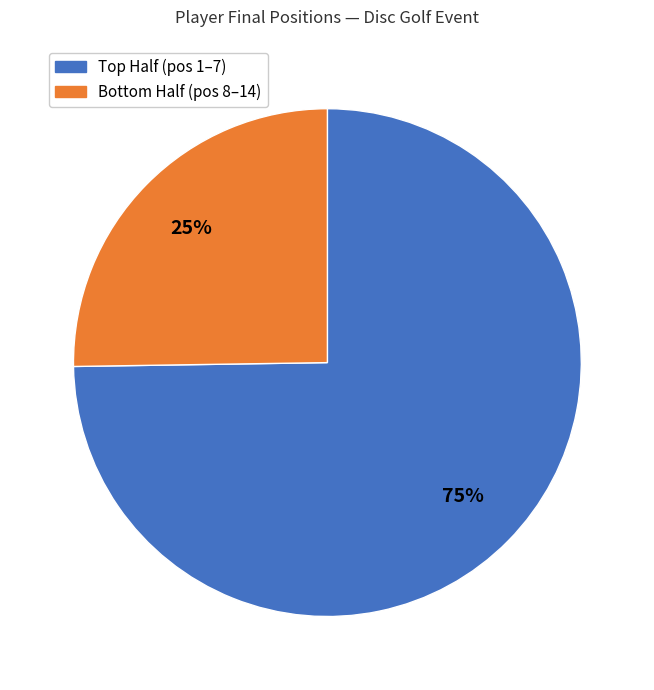

To the nearest percent, what is the difference between the largest and smallest slice percentages?

50%